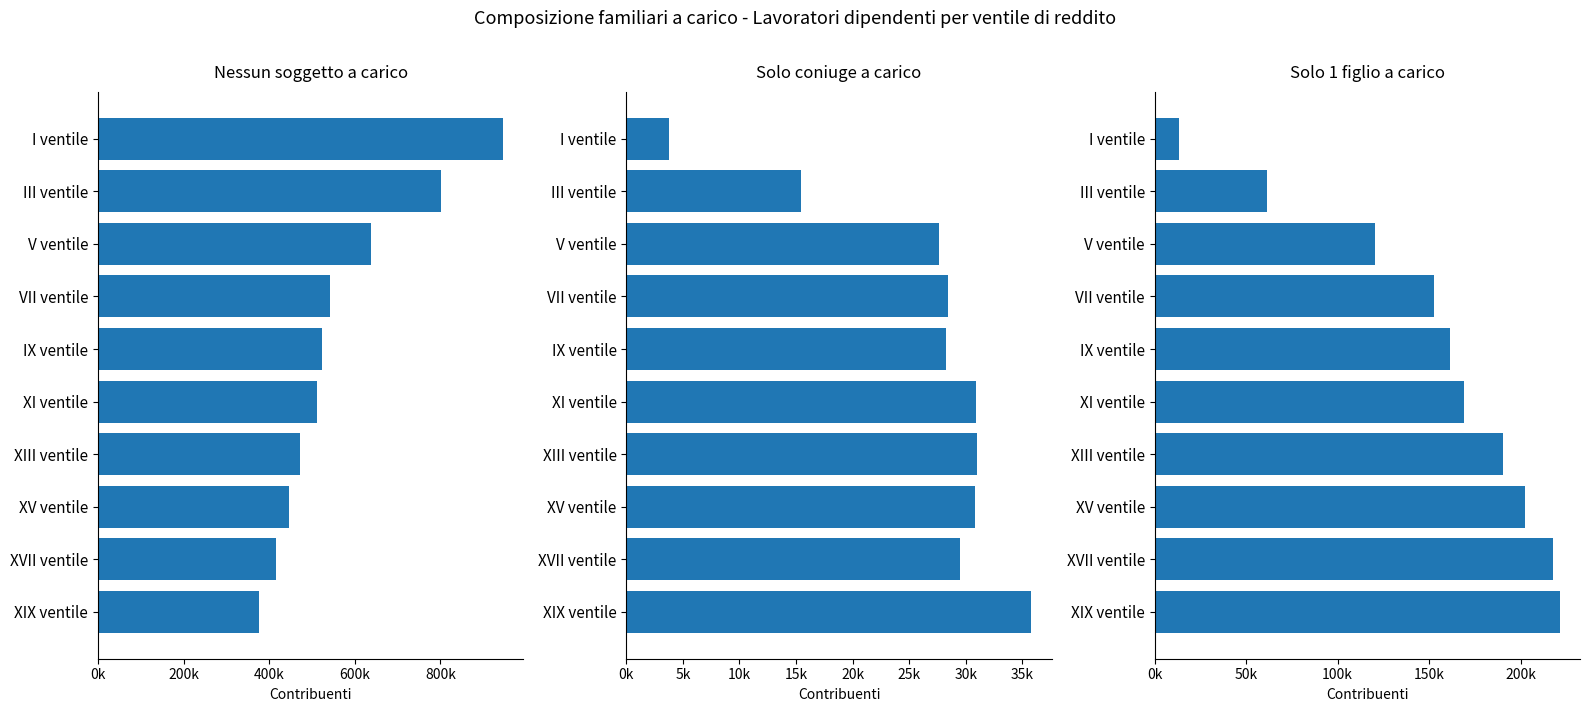

How many distinct data groups are displayed?

3